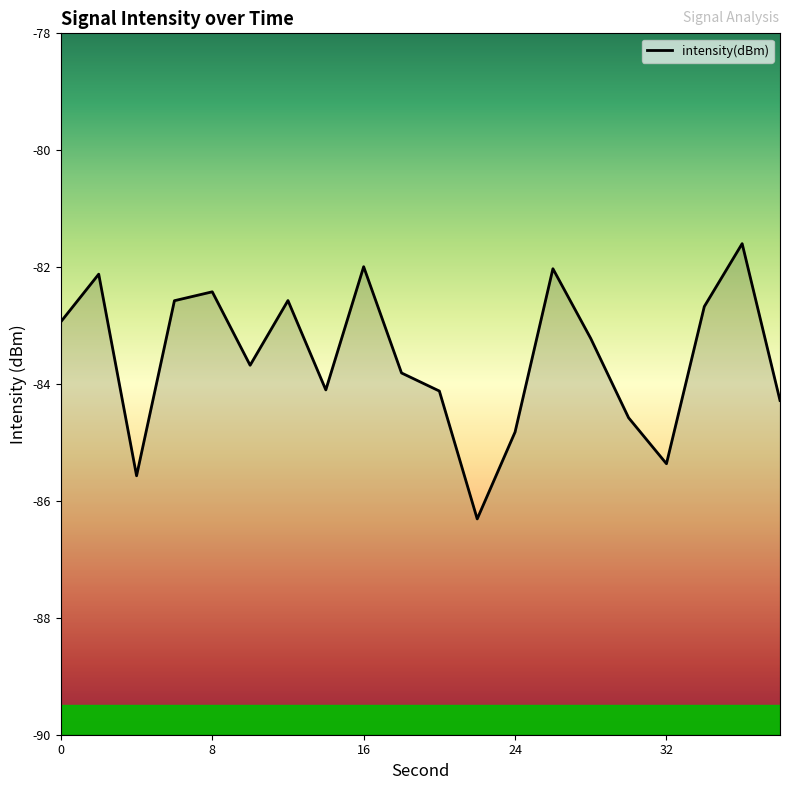

Reading left to right, transcribe all the data shown in this chart.

0=-82.9	2=-82.1	4=-85.6	6=-82.6	8=-82.4	10=-83.7	12=-82.6	14=-84.1	16=-82.0	18=-83.8	20=-84.1	22=-86.3	24=-84.8	26=-82.0	28=-83.2	30=-84.6	32=-85.4	34=-82.7	36=-81.6	38=-84.3